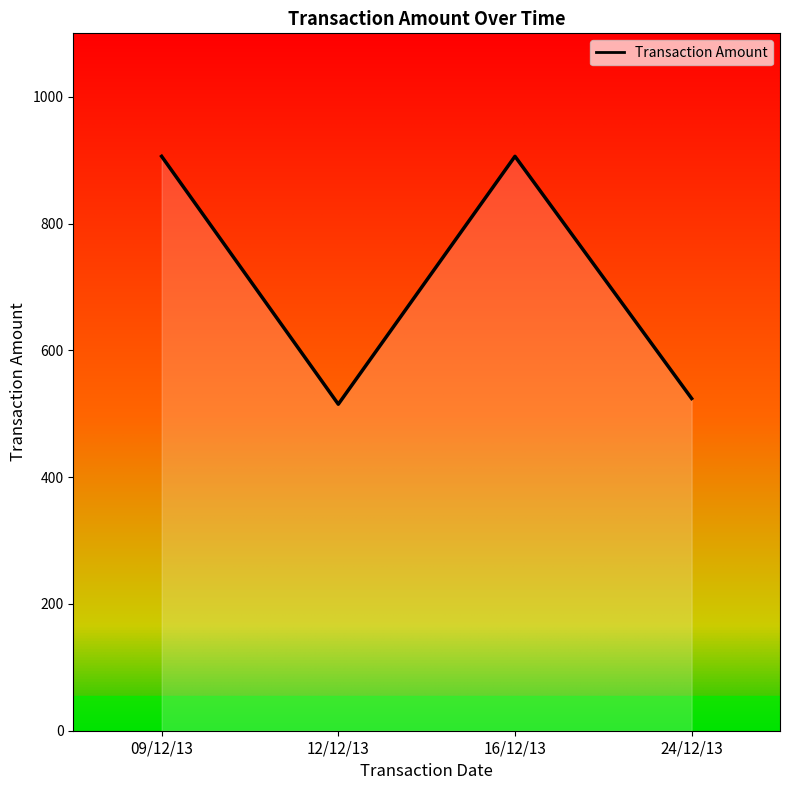

True or false: the data shows 524 at 24/12/13.

True